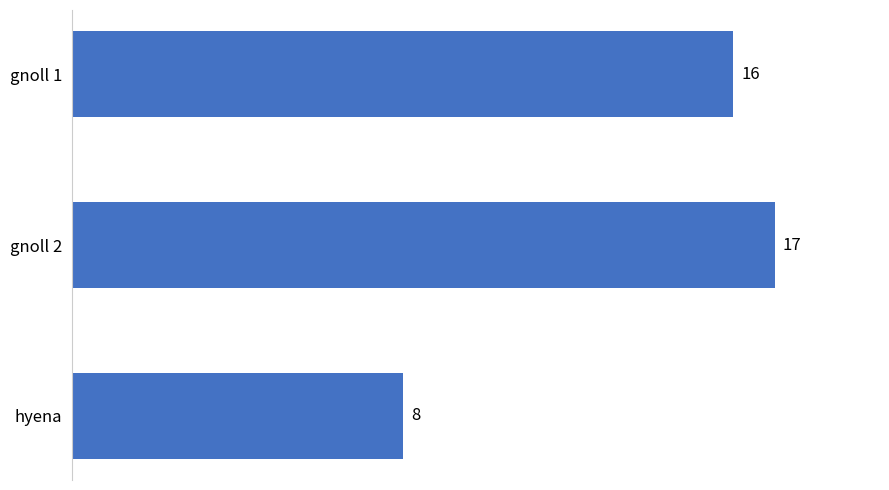

What is the difference between the maximum and second lowest values?

1